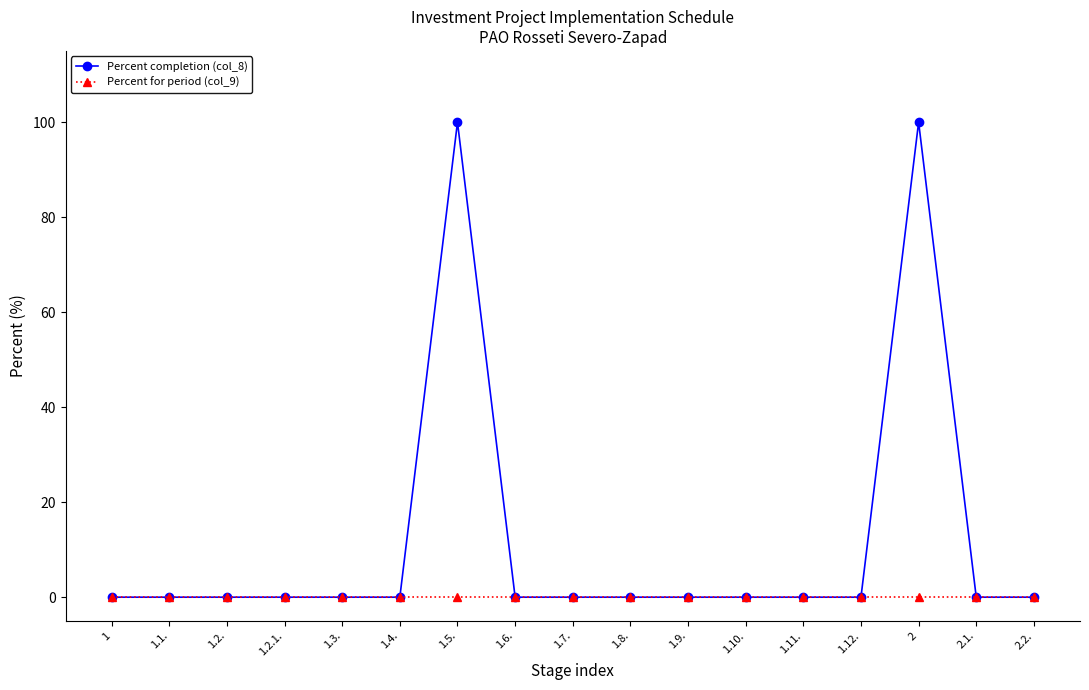

True or false: Percent completion (col_8) has more than 1 points higher than both neighbors.

True